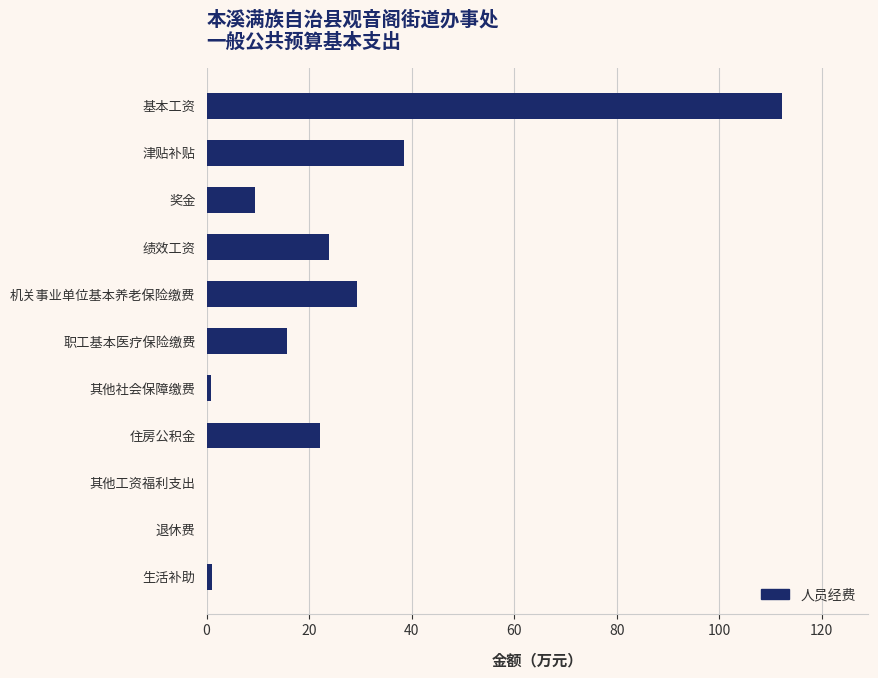

Which category has the highest value across all series?

基本工资